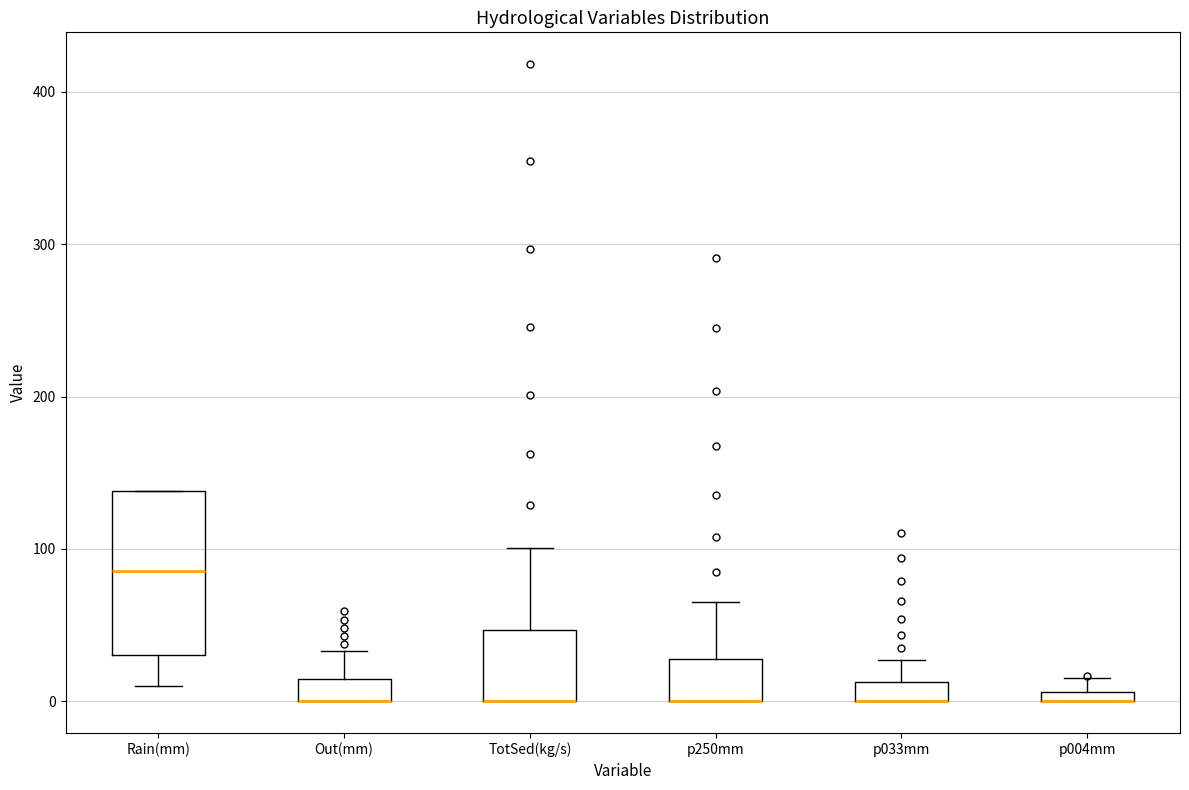

Comparing the boxes themselves (not the whiskers), which one is the tallest?

Rain(mm)